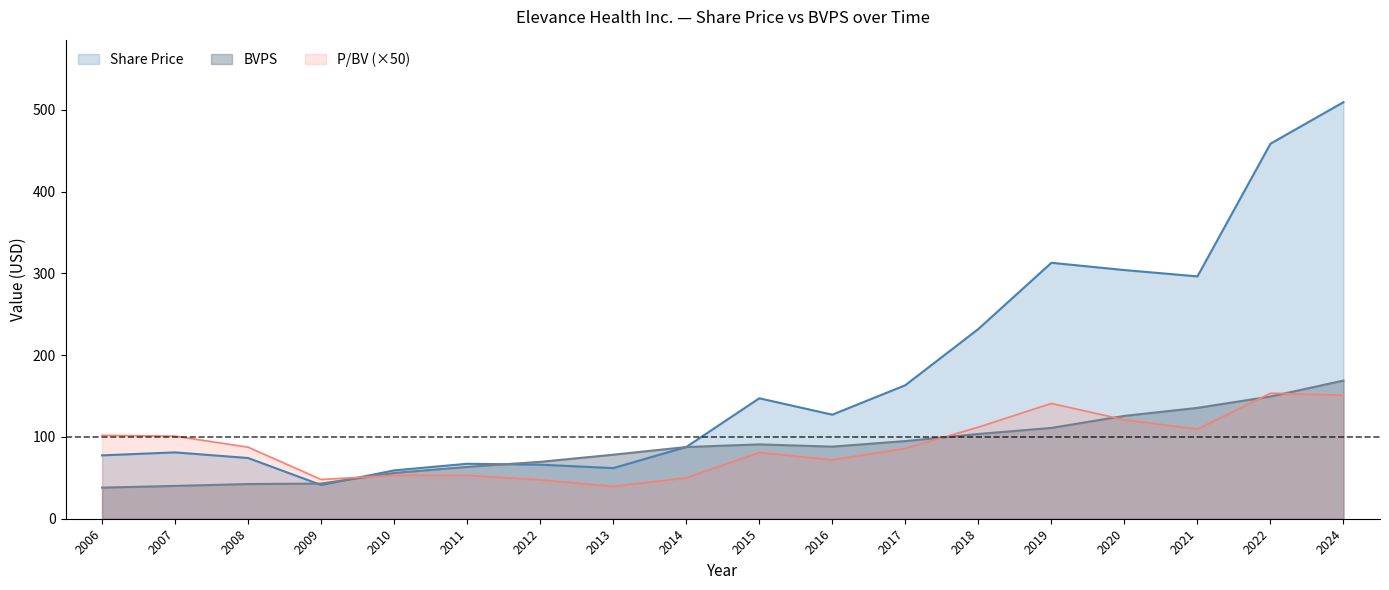

What is the difference between the maximum and second lowest values in the P/BV series?

106.0